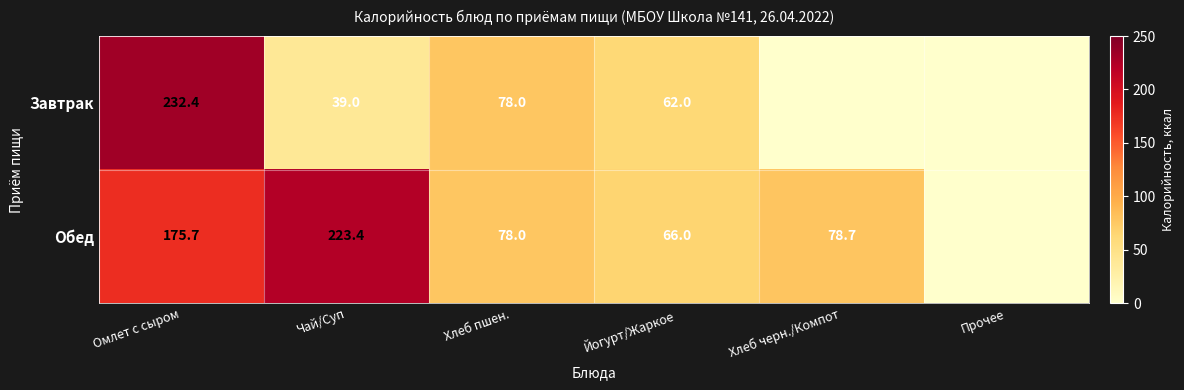

Which label corresponds to the smallest value in the chart?

Хлеб черн./Компот